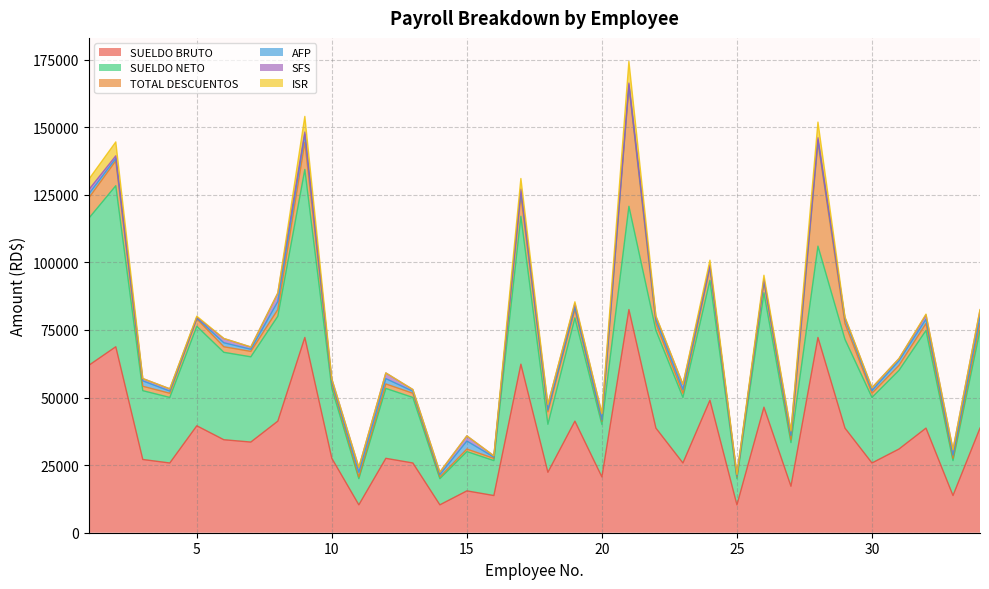

What are all the series names shown in the legend?

SUELDO BRUTO, SUELDO NETO, TOTAL DESCUENTOS, AFP, SFS, ISR